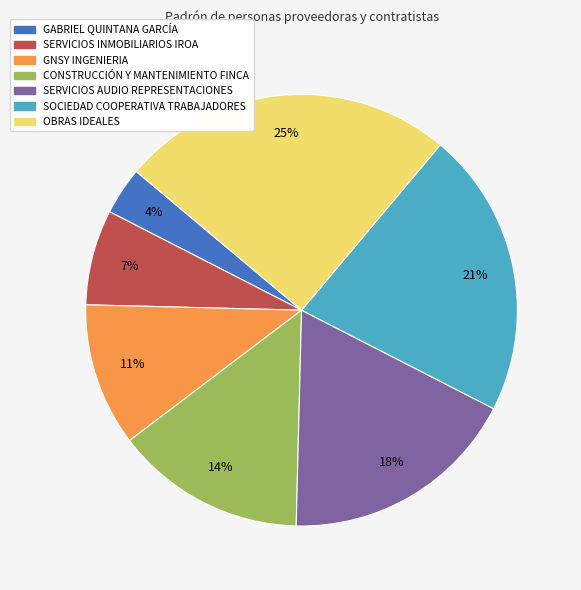

To the nearest percent, what is the combined percentage of GNSY INGENIERIA and SERVICIOS AUDIO REPRESENTACIONES?

29%